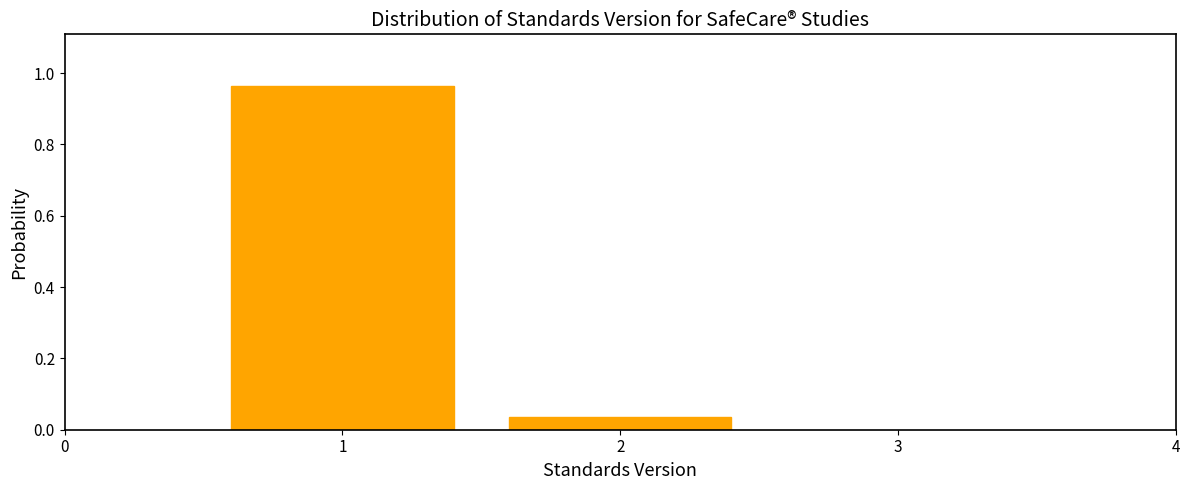

What is the change in value from 1 to 2?

-0.9